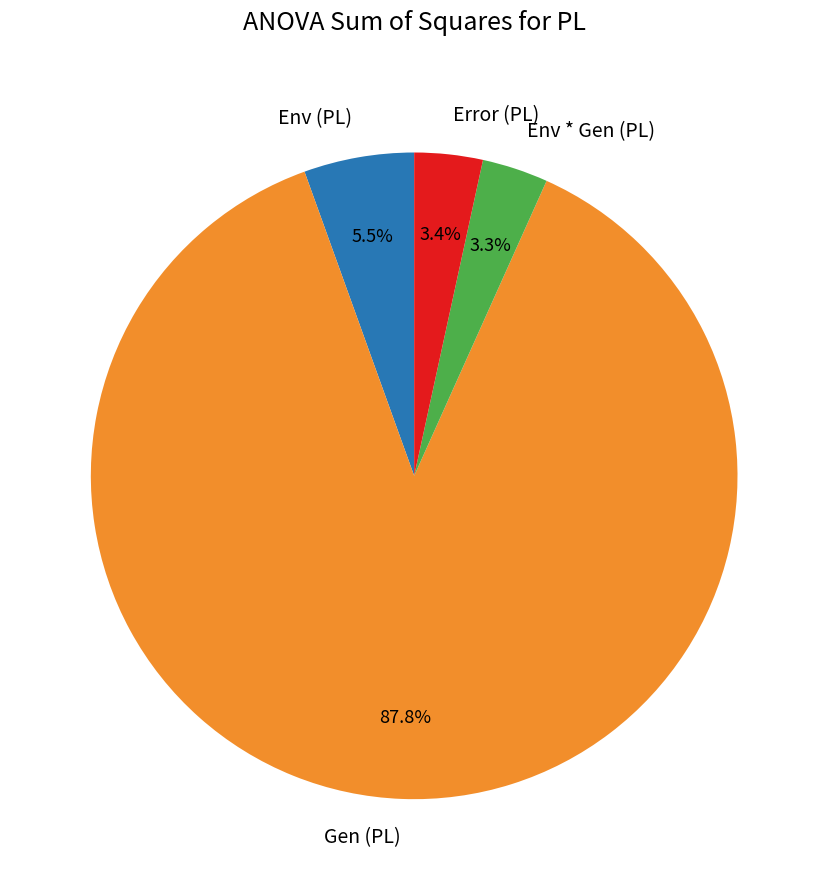

To the nearest percent, what is the combined percentage of Error (PL) and Gen (PL)?

91%